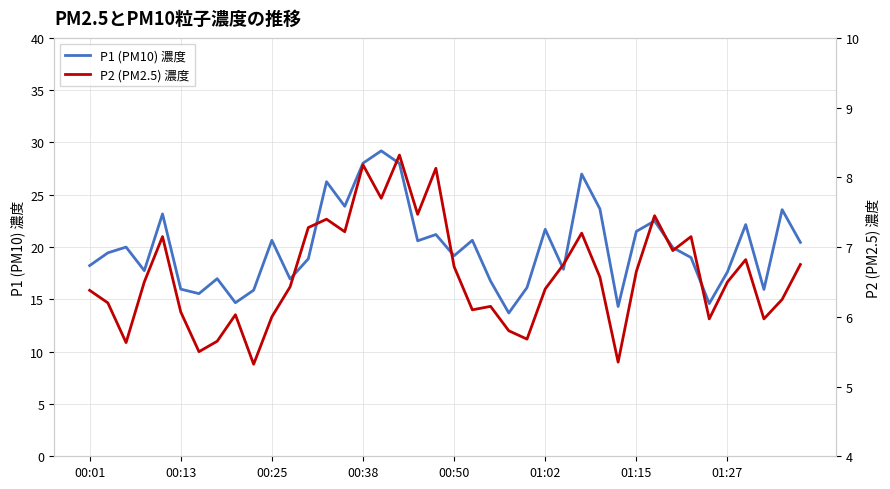

Is it true that P2 (PM2.5) 濃度 equals 3.5 at 18?

False